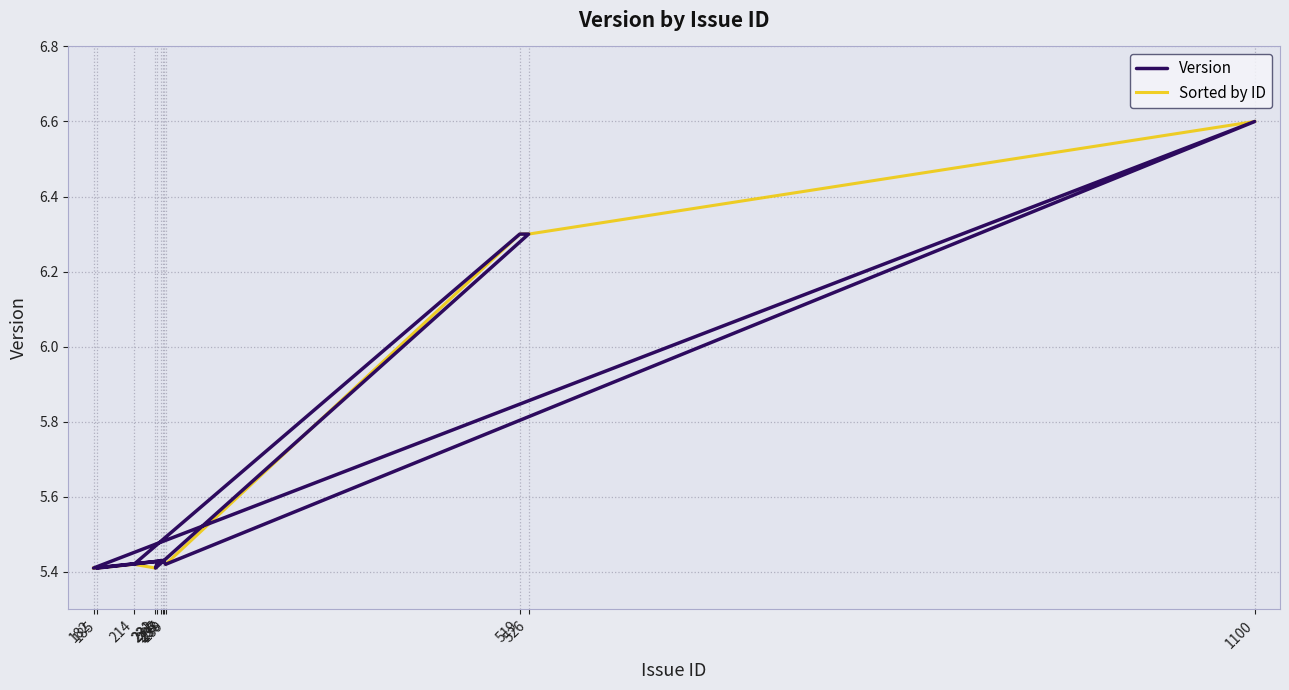

Which category has the highest value in the Version series?

1100